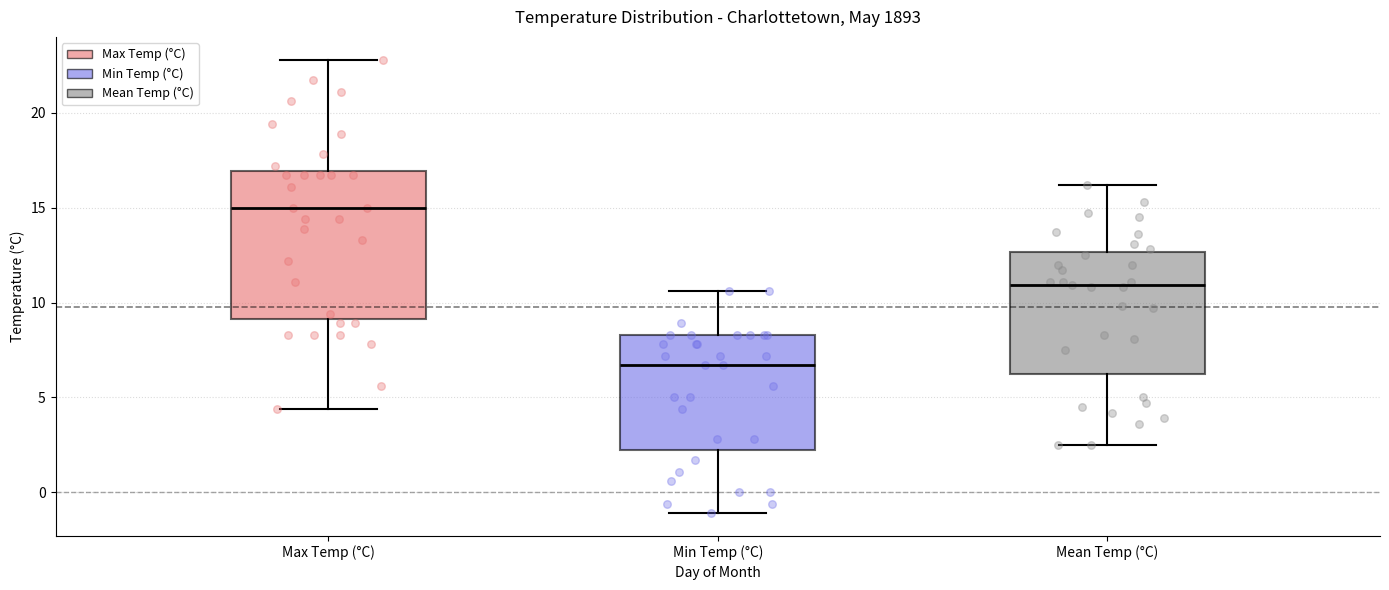

Reading left to right, transcribe this box plot: for each box, give where its median line is, the range the box spans, and where its two whiskers end, as read against the y-axis. The values are not printed on the chart, so give them approximately, as read against the axis.

Max Temp (°C): median 15.0, box 9.0 to 17.0, whiskers 4.5 to 23.0
Min Temp (°C): median 6.5, box 2.5 to 8.5, whiskers -1.0 to 10.5
Mean Temp (°C): median 11.0, box 6.5 to 12.5, whiskers 2.5 to 16.0